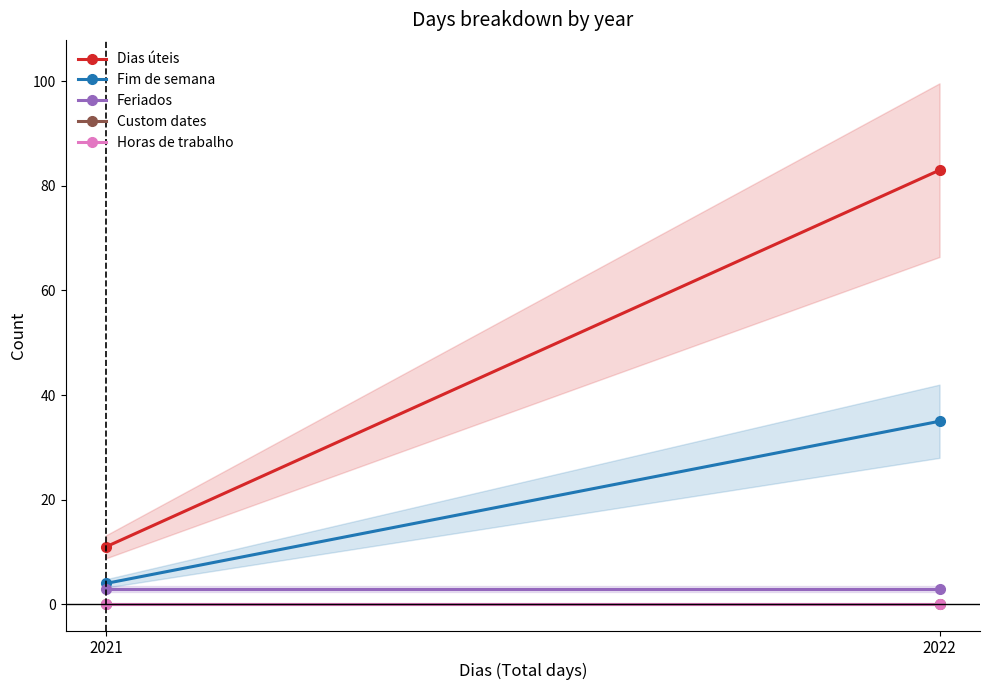

What is the spread (max minus min) of values at 2022?

83